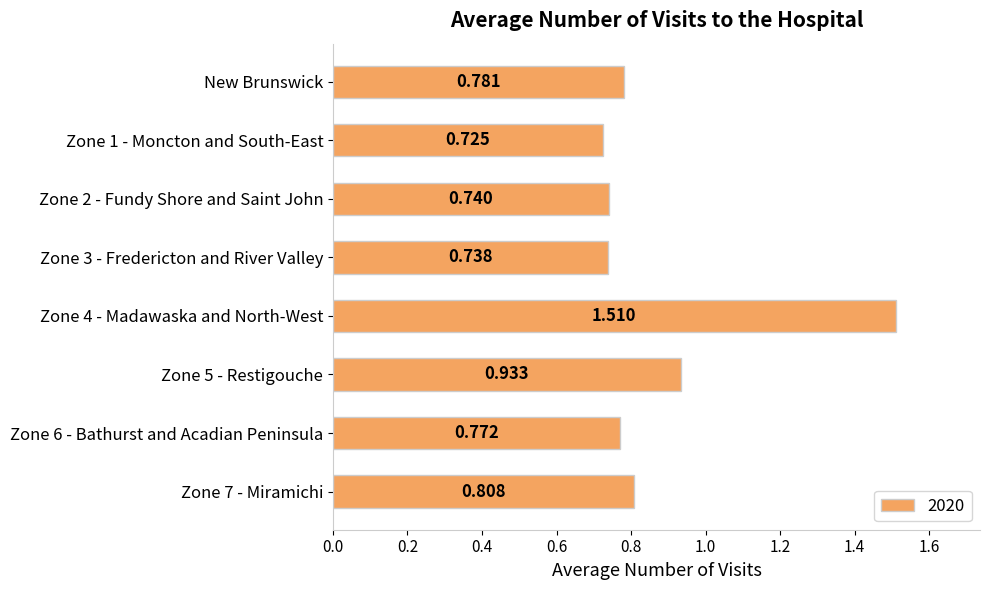

Rank the categories by value from lowest to highest.

Zone 1 - Moncton and South-East, Zone 3 - Fredericton and River Valley, Zone 2 - Fundy Shore and Saint John, Zone 6 - Bathurst and Acadian Peninsula, New Brunswick, Zone 7 - Miramichi, Zone 5 - Restigouche, Zone 4 - Madawaska and North-West